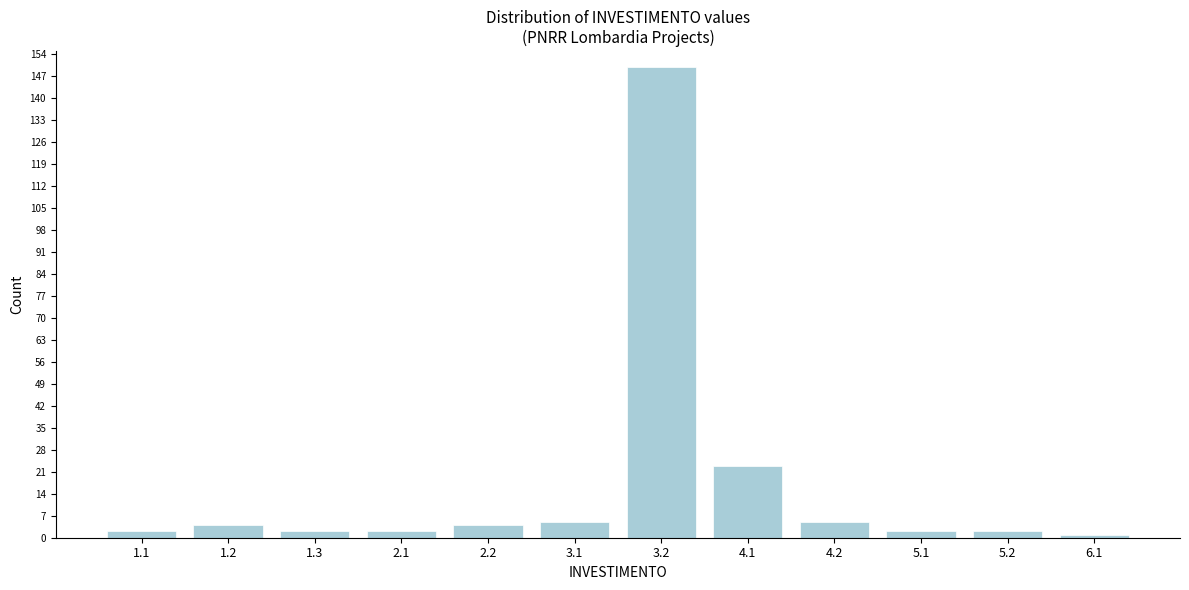

Reading left to right, what are all the values shown in this chart?

1.1=2	1.2=4	1.3=2	2.1=2	2.2=4	3.1=5	3.2=150	4.1=23	4.2=5	5.1=2	5.2=2	6.1=1